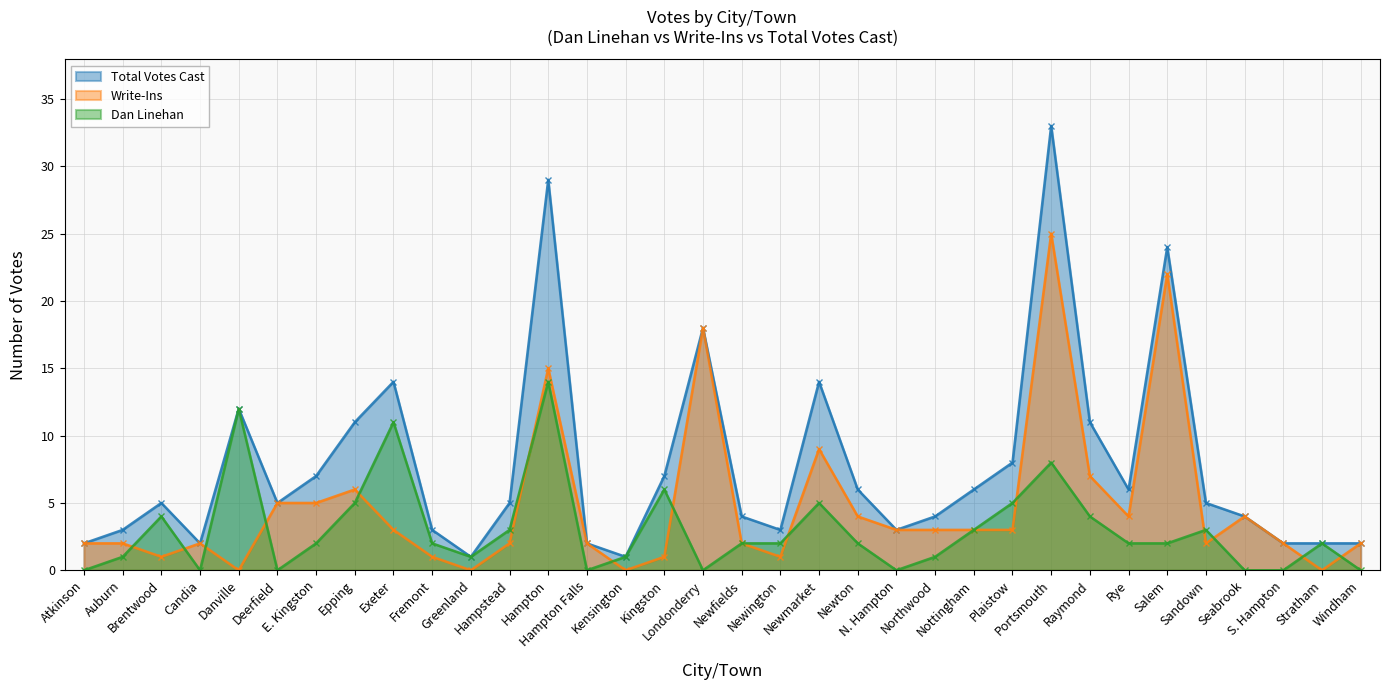

Does the chart have visible grid lines?

Yes